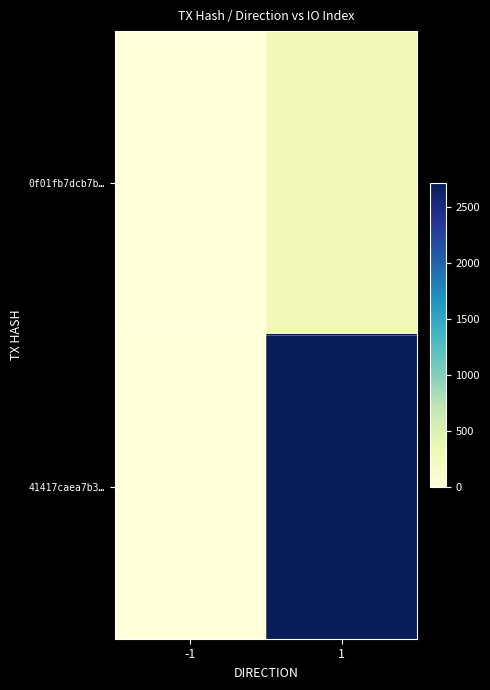

At how many categories does at least one series exceed 170?

1